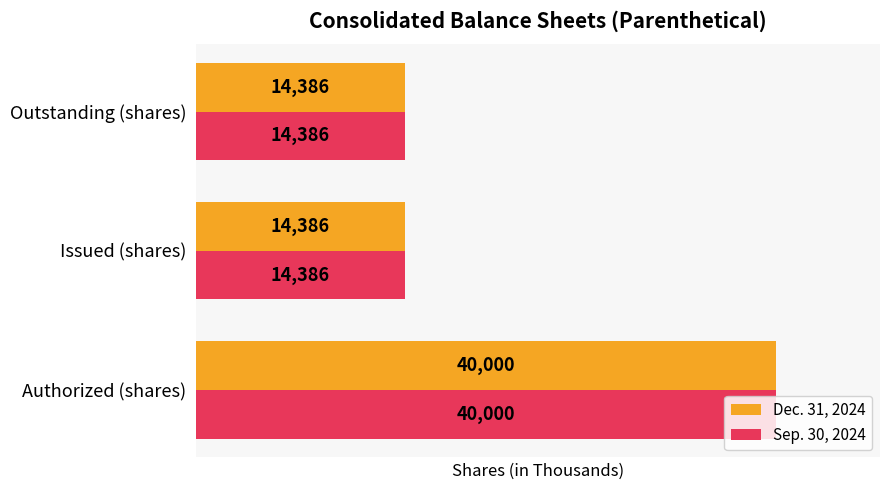

What is the minimum value shown in the chart?

14386